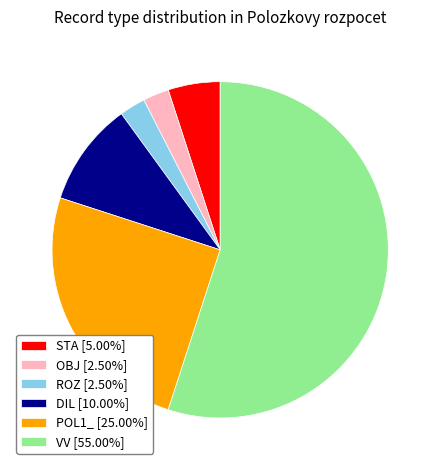

Which slice represents more than half of the pie?

VV